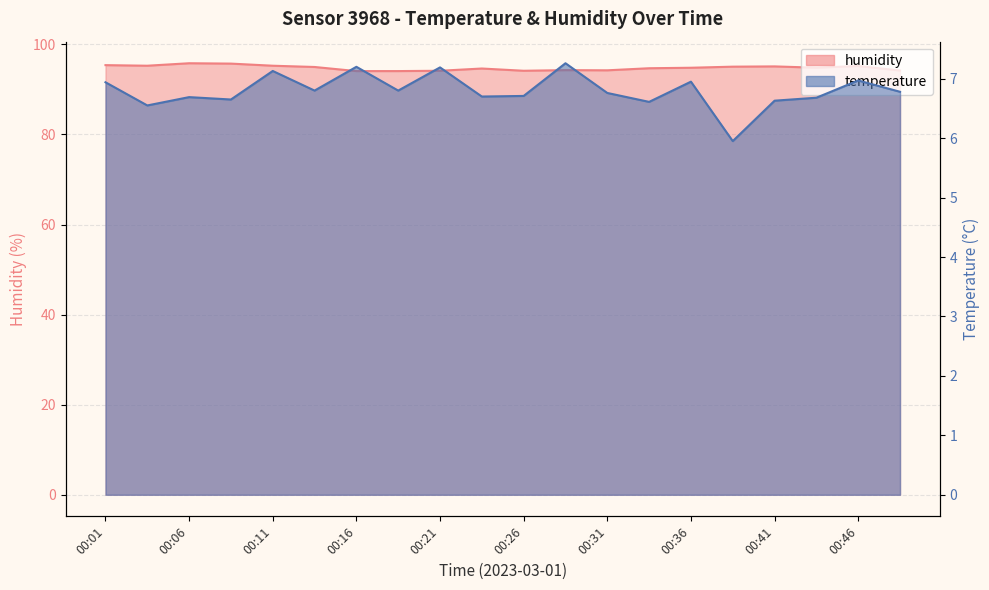

List the series in order of their peak value, lowest first.

temperature, humidity